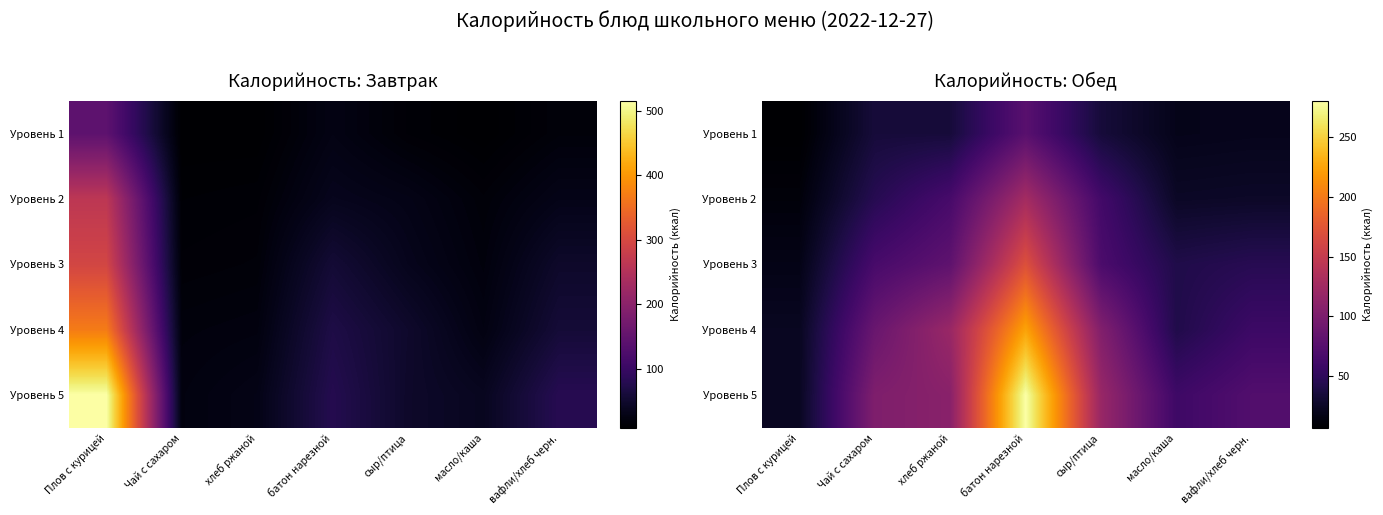

How many data points in Уровень 5 are above 102?

4